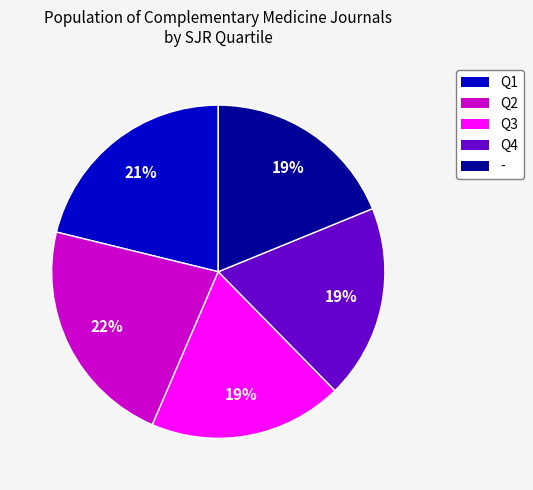

True or false: - accounts for 19% of the total.

True